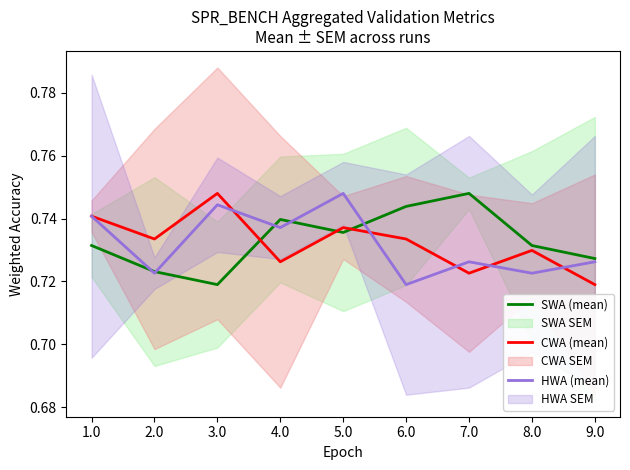

Does the chart display data point markers on the line(s)?

No